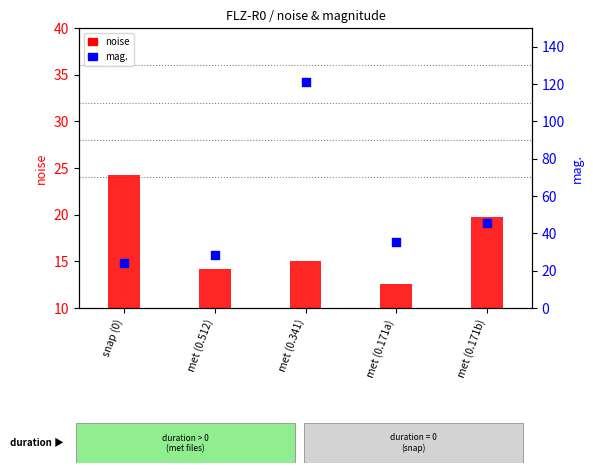

What is the total value across all series at met (0.341)?

136.2